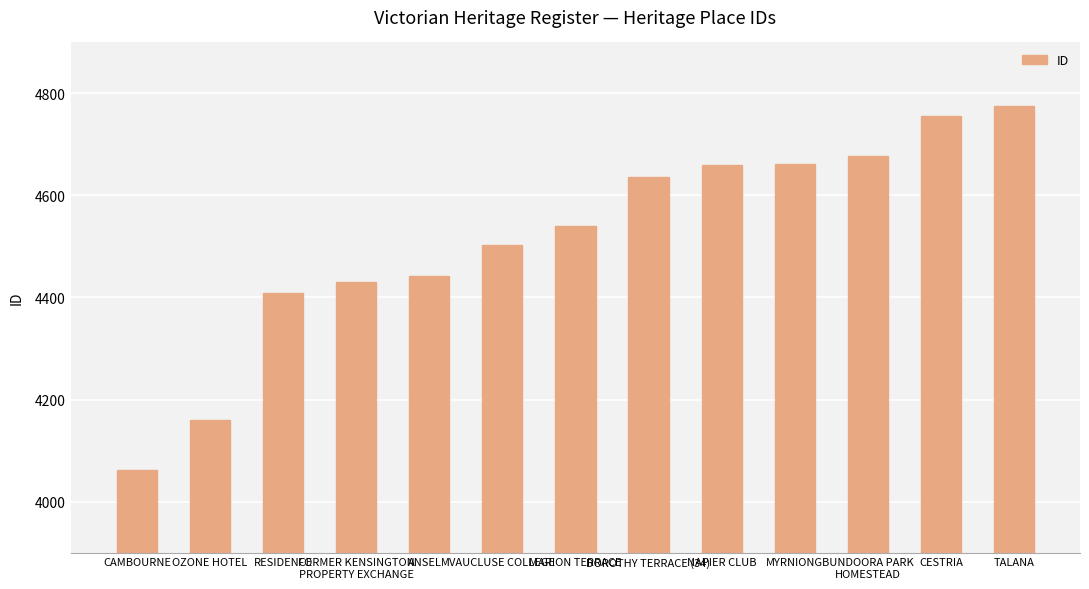

What is the maximum value shown in the chart?

4775